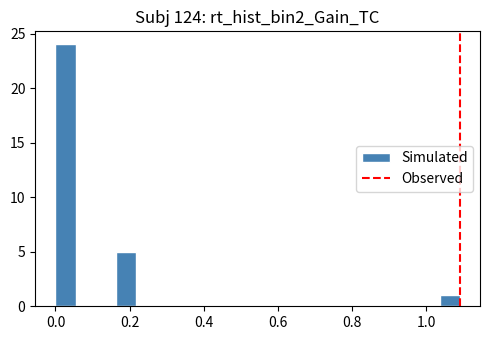

Read against the x-axis, roughly where is the centre of the tallest bar?

0.02